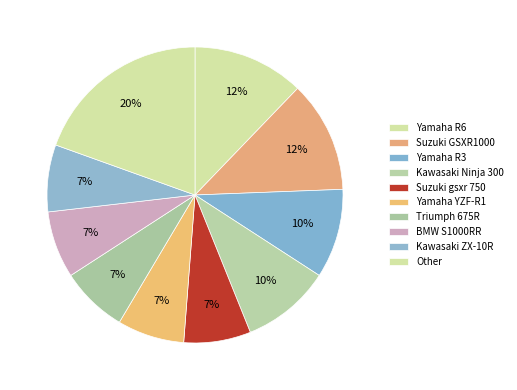

Count the number of slices in the pie.

10